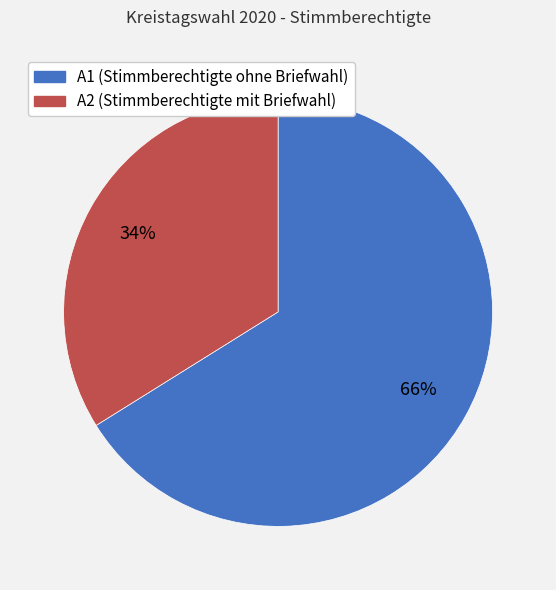

Is there a majority slice in this chart?

Yes